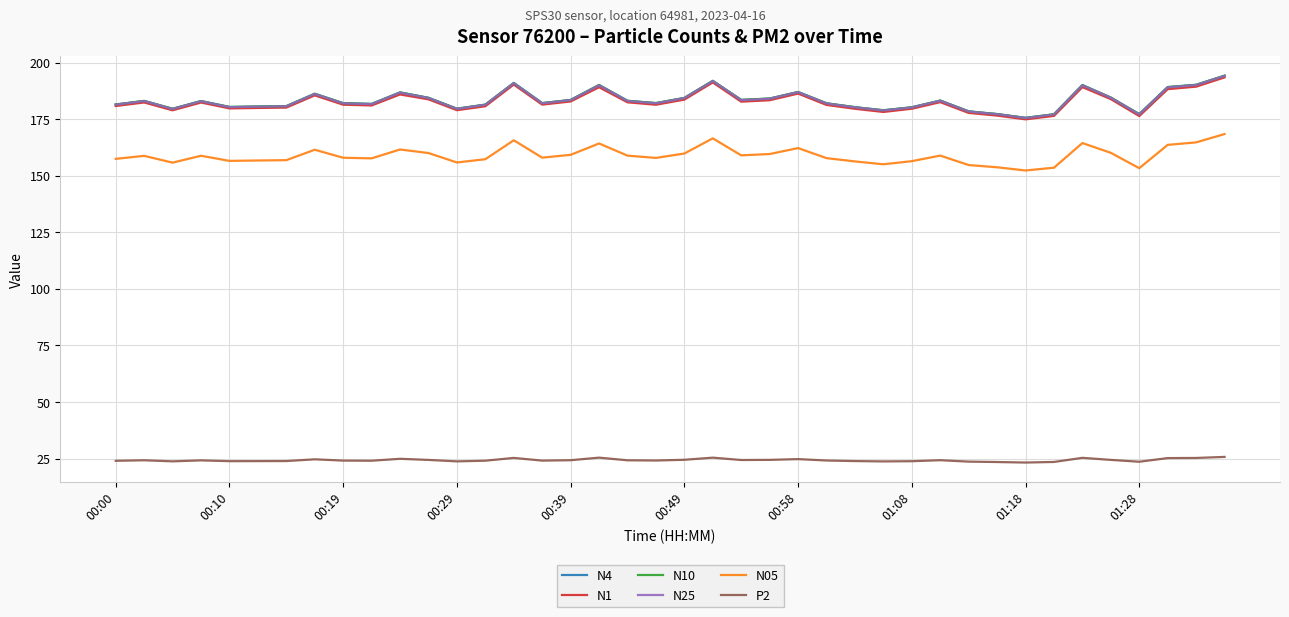

True or false: N05 has more than 0 points higher than both neighbors.

True